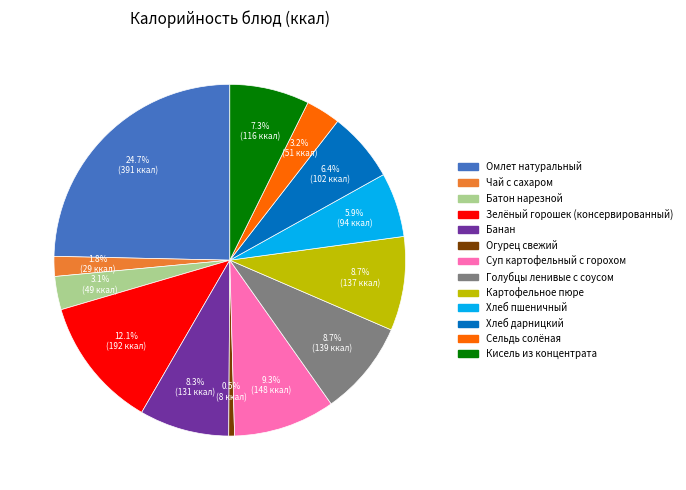

Which has a higher value, Суп картофельный с горохом or Огурец свежий?

Суп картофельный с горохом